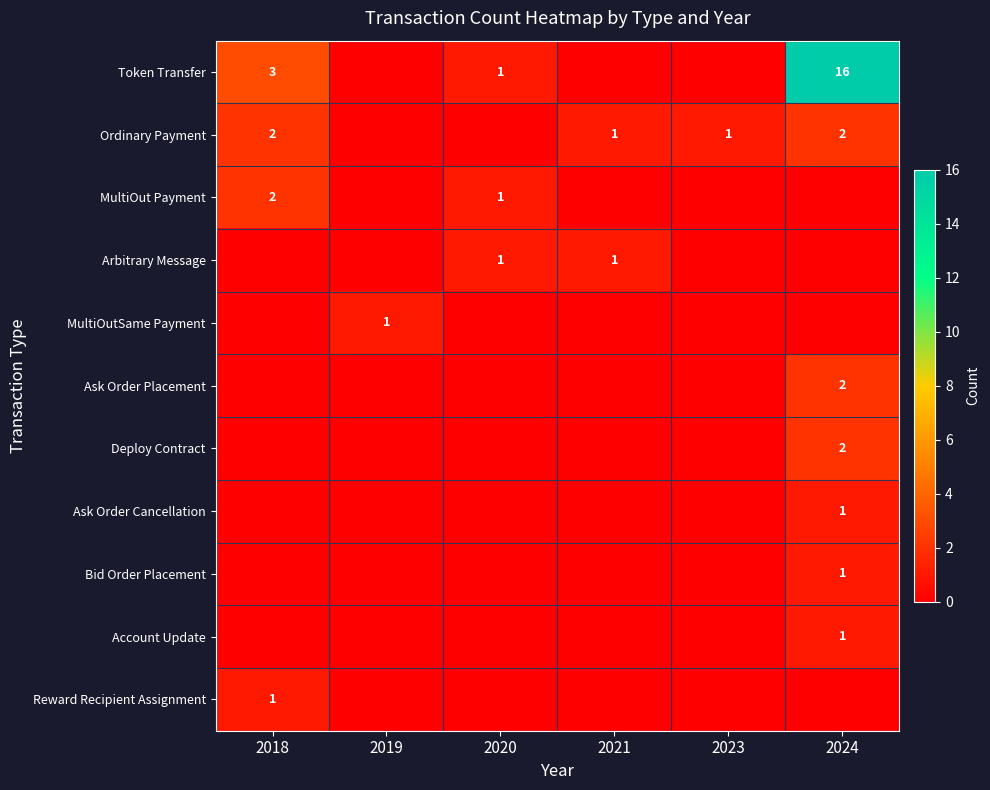

What is the sum of the Ordinary Payment values at 2024 and 2023?

3